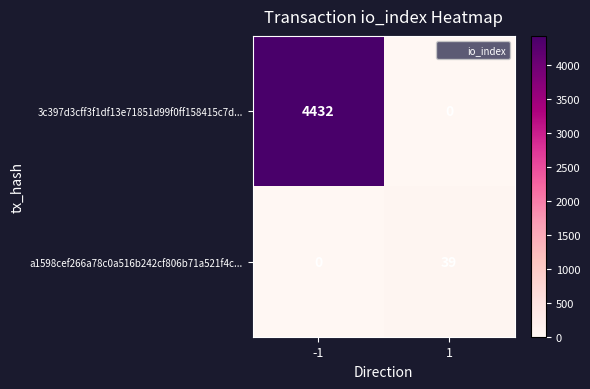

What is the difference between the maximum and minimum values in the a1598cef266a78c0a516b242cf806b71a521f4c... series?

39